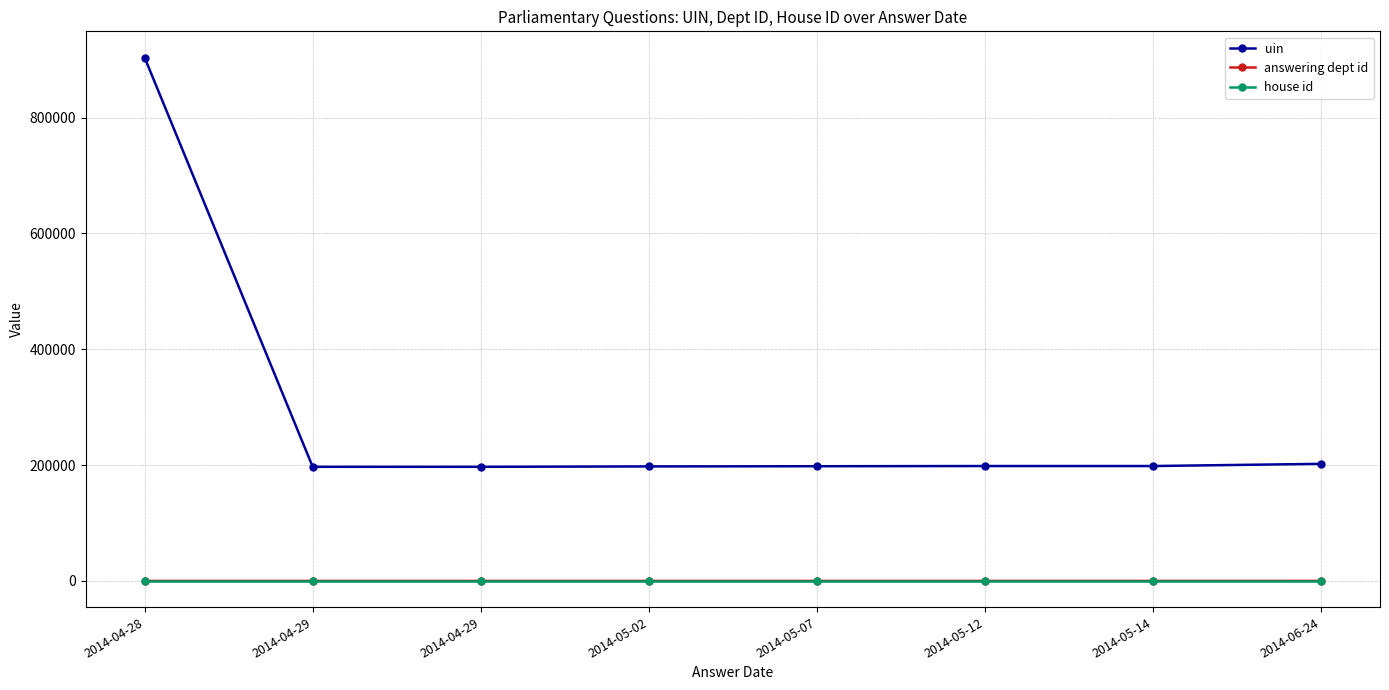

Is the value of house id at 2014-04-29 greater than the value of answering dept id at 2014-04-28?

No